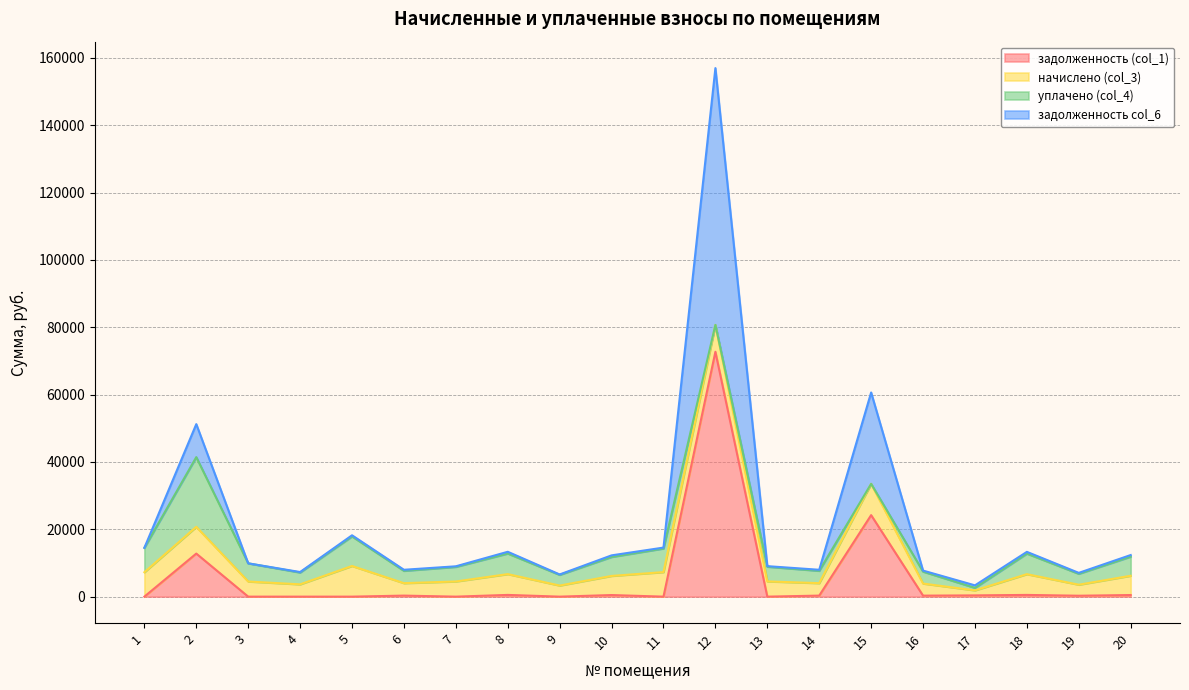

At which category is the sum across all series the highest?

12